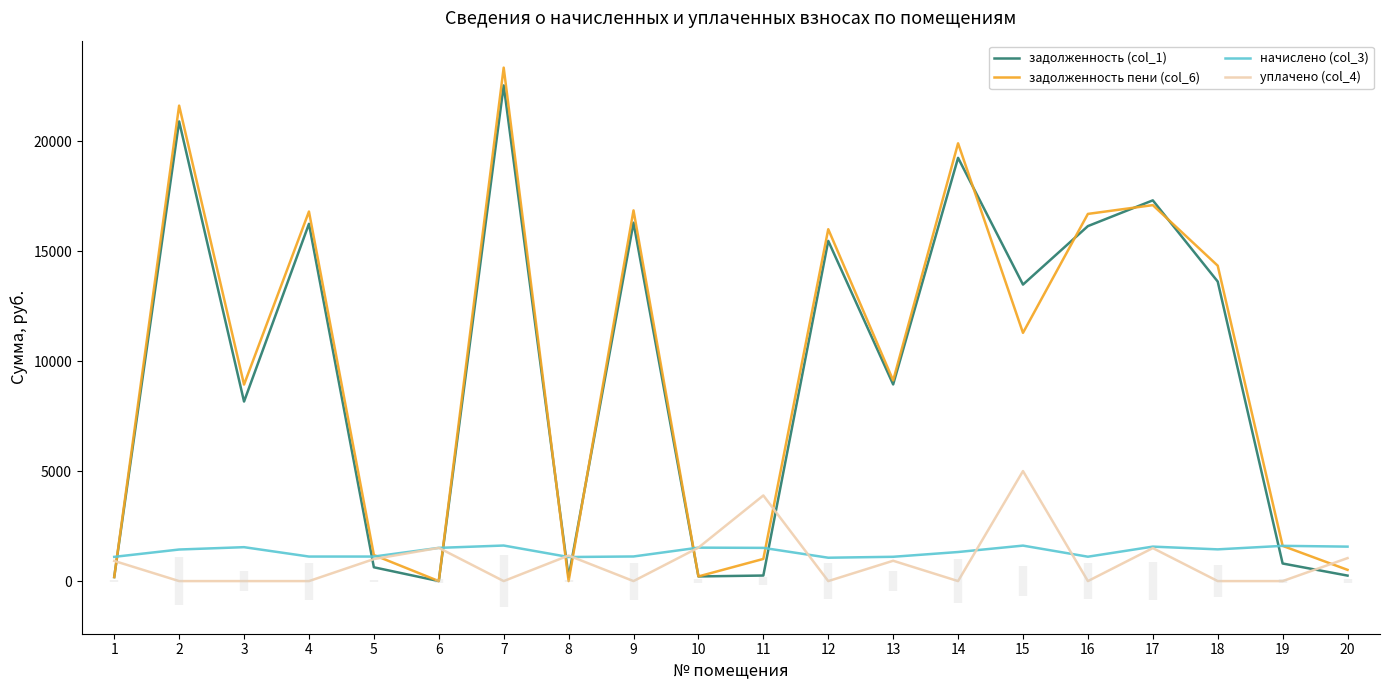

Which series has the widest spread of values?

задолженность пени (col_6)